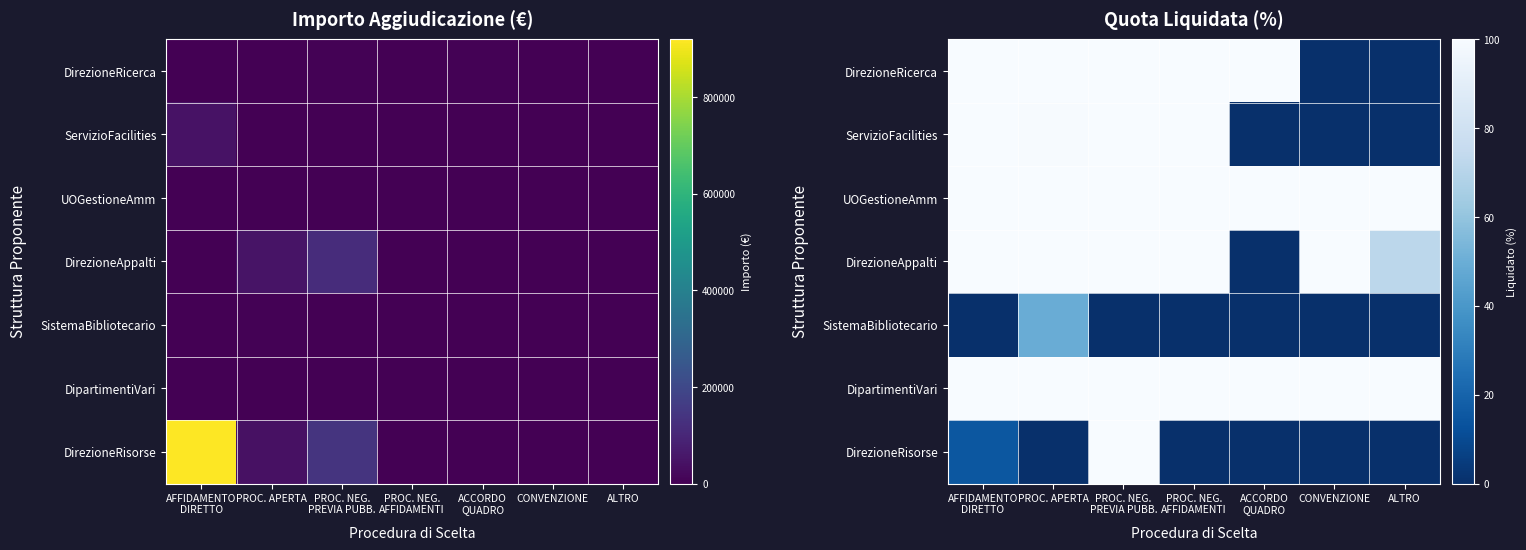

True or false: SistemaBibliotecario has a value of 0.0 at ACCORDO QUADRO.

True